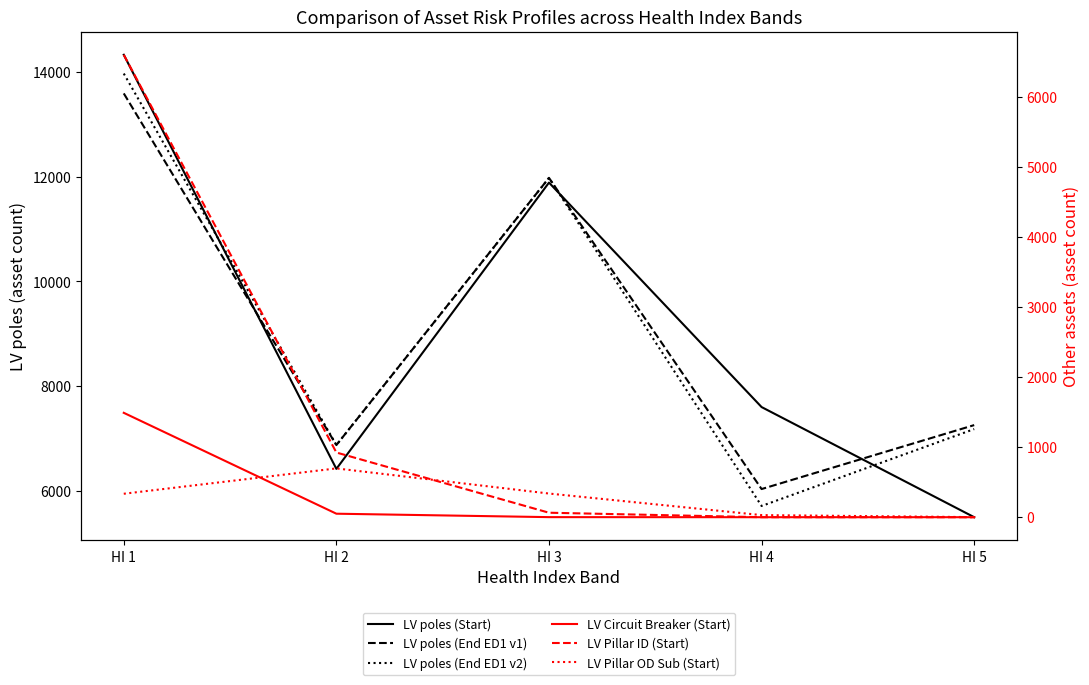

True or false: LV Pillar ID (Start) has a value of 2508 at HI 4.

False